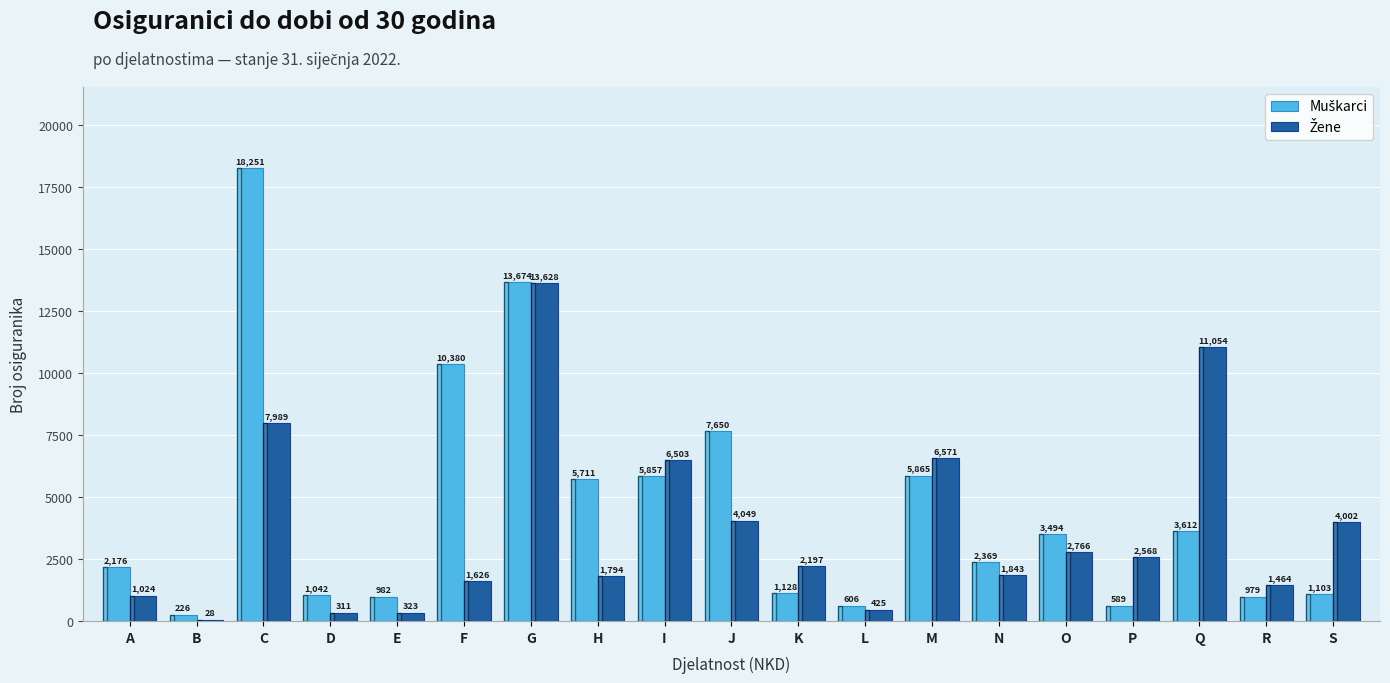

Which category has the highest value across all series?

C